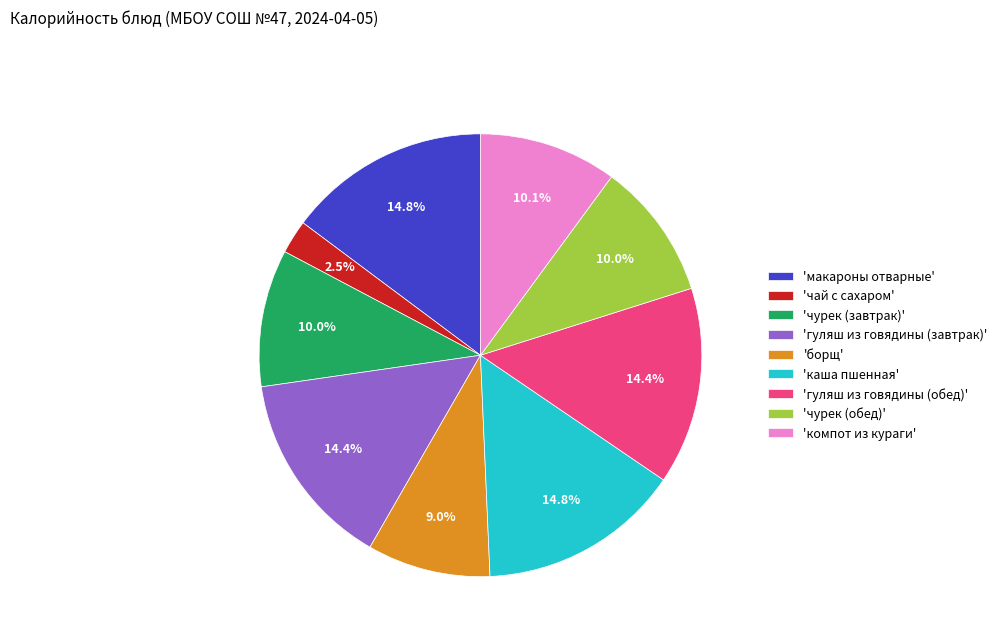

What is the ratio of the value at 'чурек (завтрак)' to the value at 'чурек (обед)'?

1.0